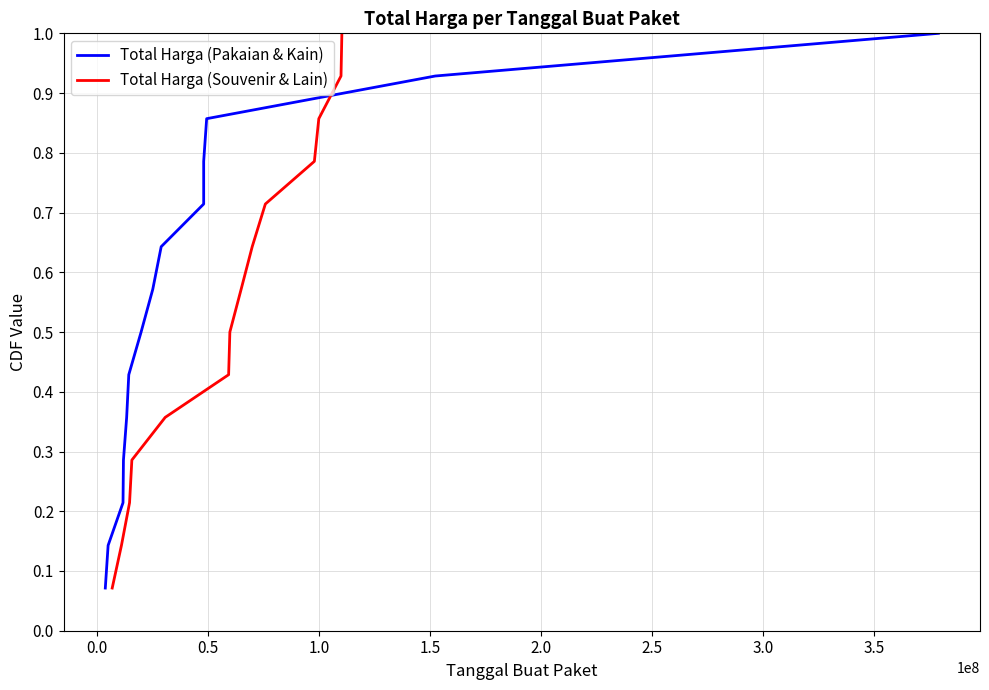

What is the difference between the second highest and second lowest values in the Total Harga (Souvenir & Lain) series?

0.8